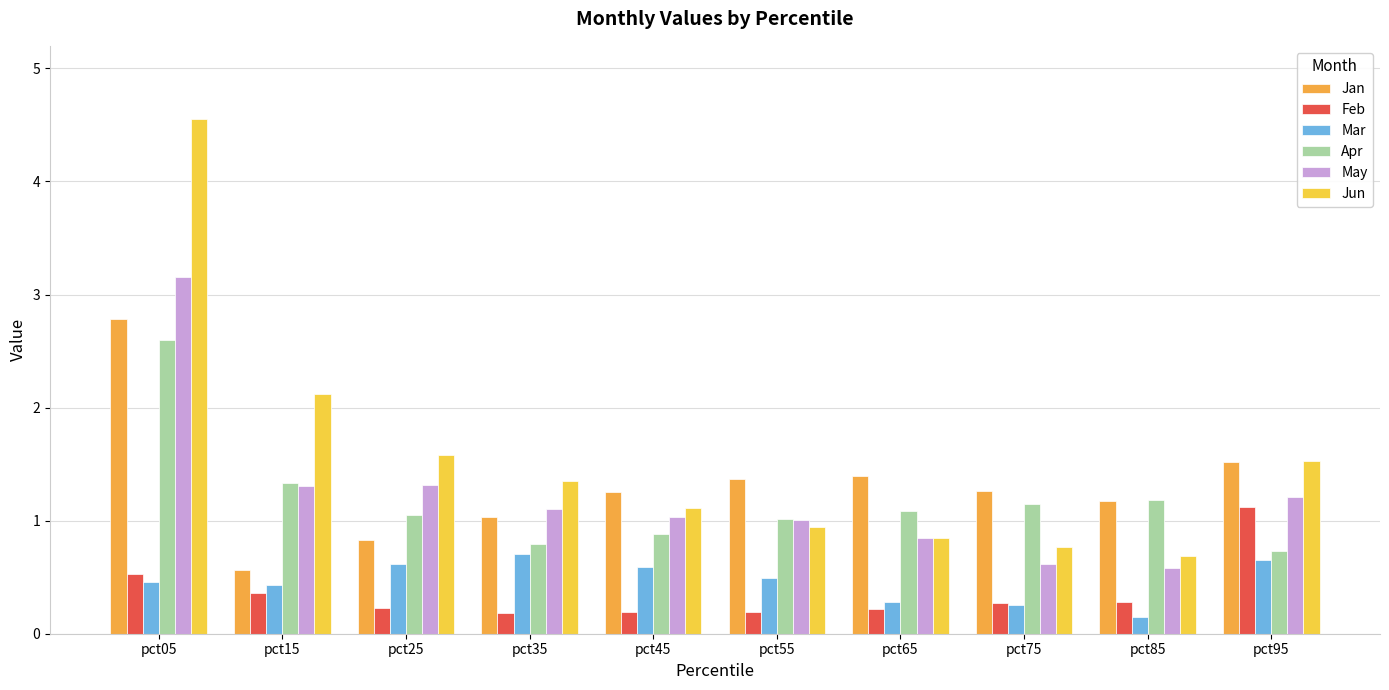

The value of Apr at pct45 is 1.2. True or false?

False